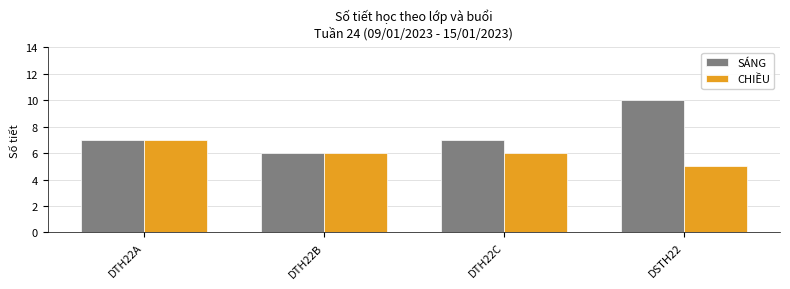

Reading left to right, what are all the values shown in this chart?

SÁNG: 7	6	7	10
CHIỀU: 7	6	6	5